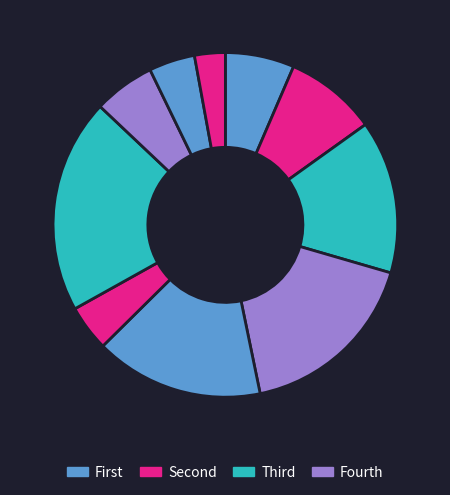

How many segments does this pie chart have?

10